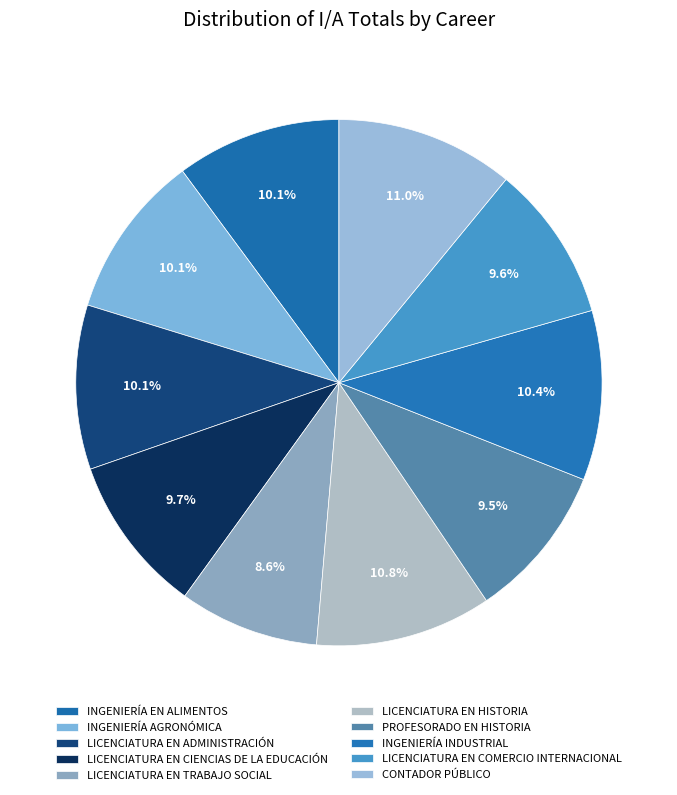

Count the number of slices in the pie.

10